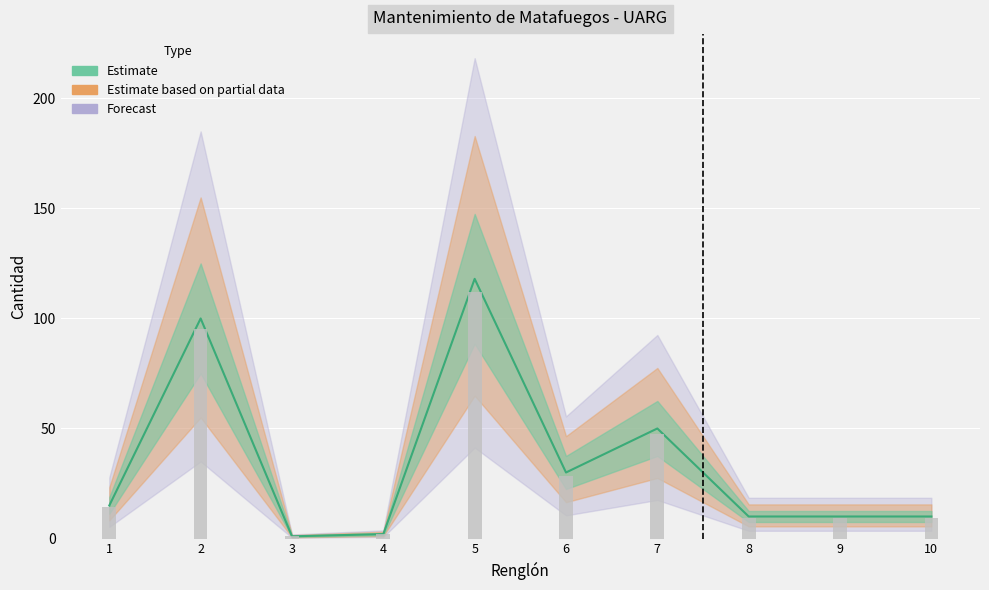

How many values exceed 15?

4